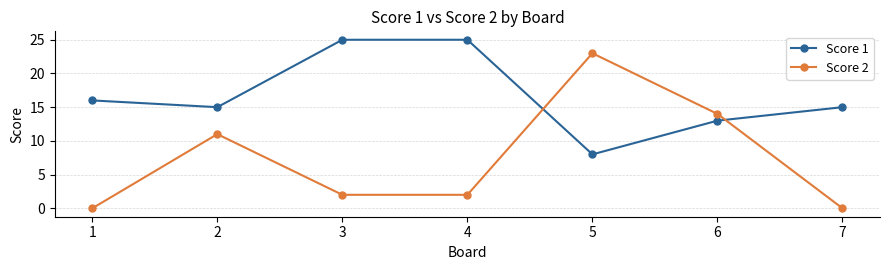

Which category has the lowest value in the Score 1 series?

5